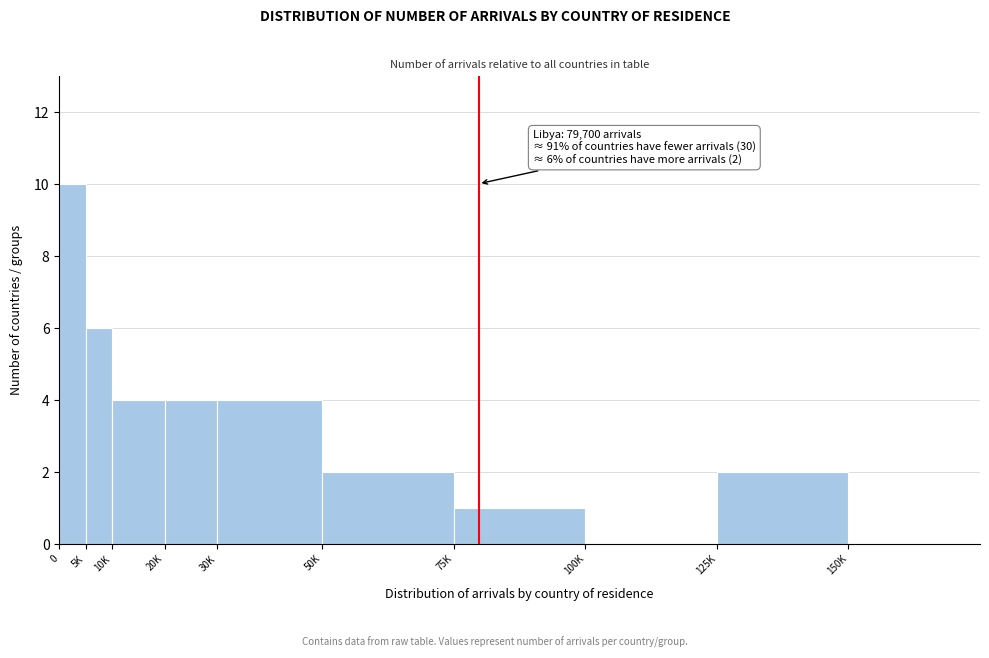

Reading left to right, what are all the values shown in this chart?

0=10	5K=6	10K=4	20K=4	30K=4	50K=2	75K=1	100K=0	125K=2	150K=0